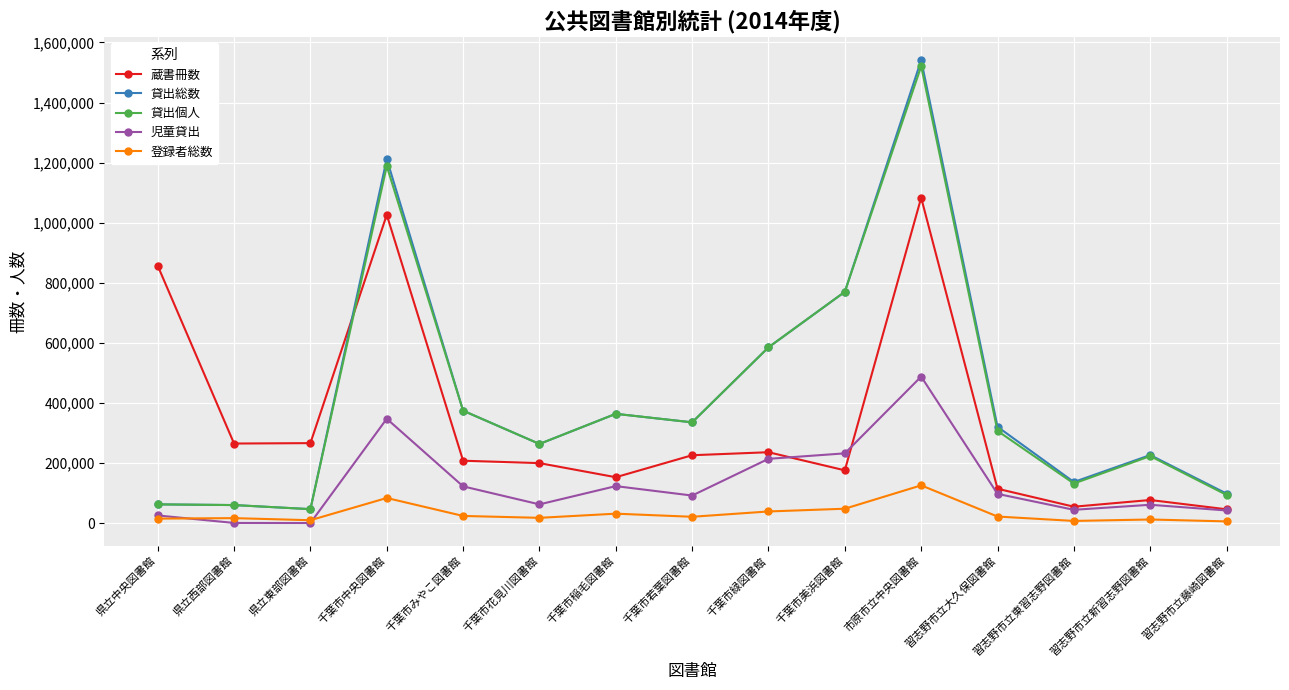

What is the spread (max minus min) of values at 千葉市緑図書館?

546266